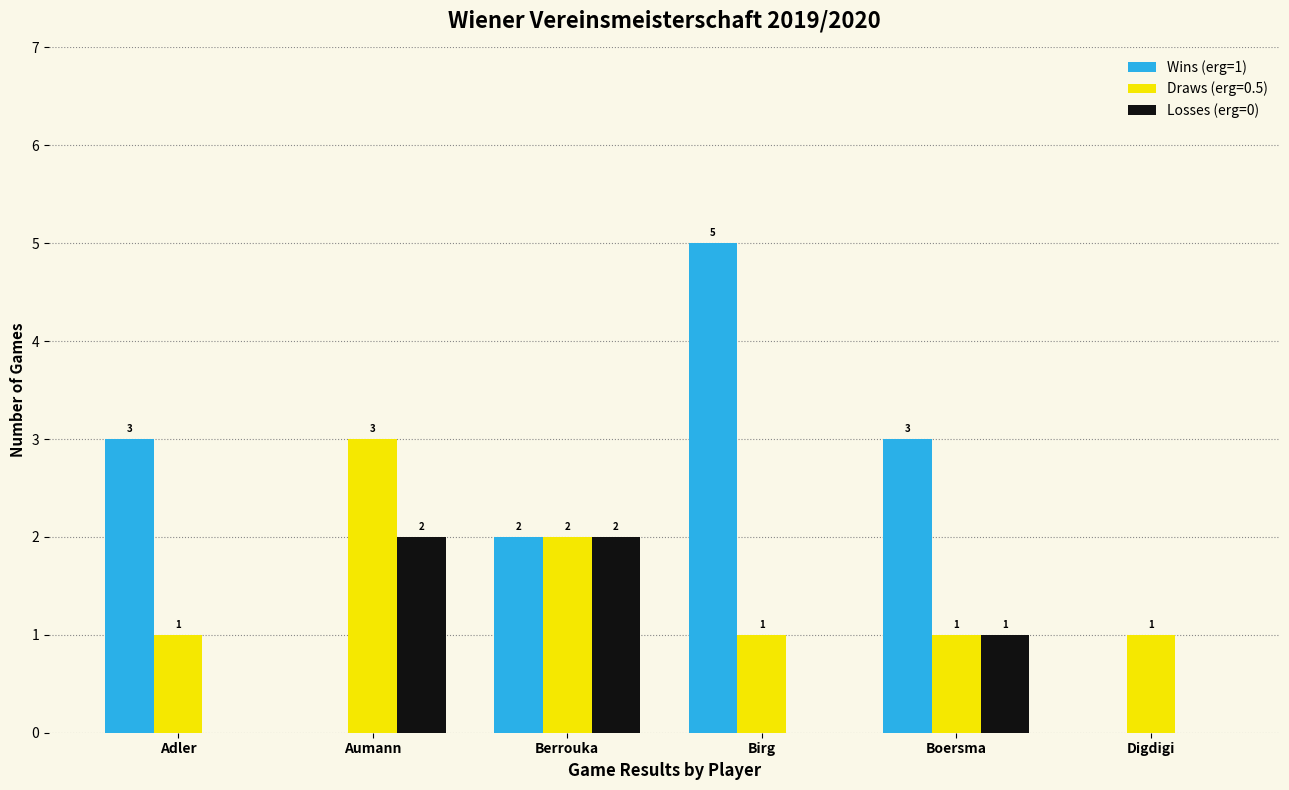

Does the chart contain stacked bars?

No